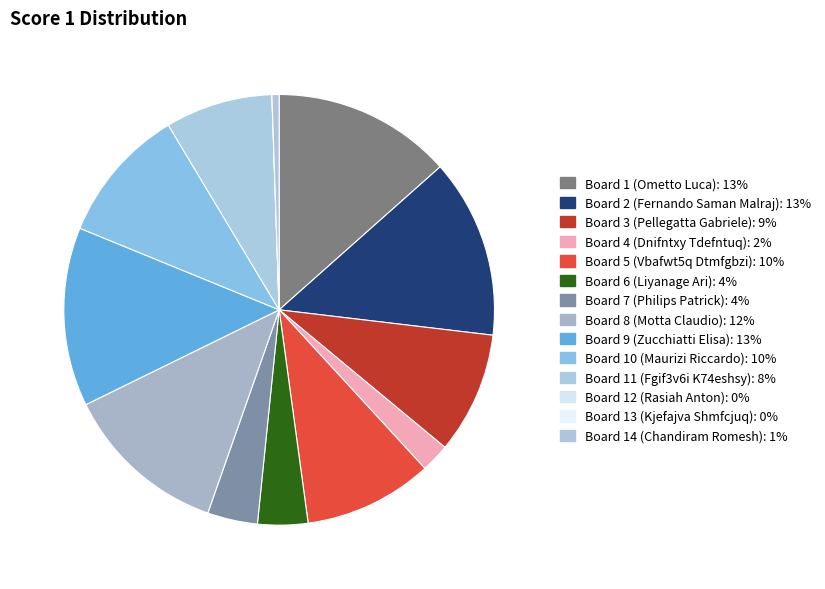

Combined, what portion of the pie is Board 7 (Philips Patrick) and Board 14 (Chandiram Romesh)?

4.3%